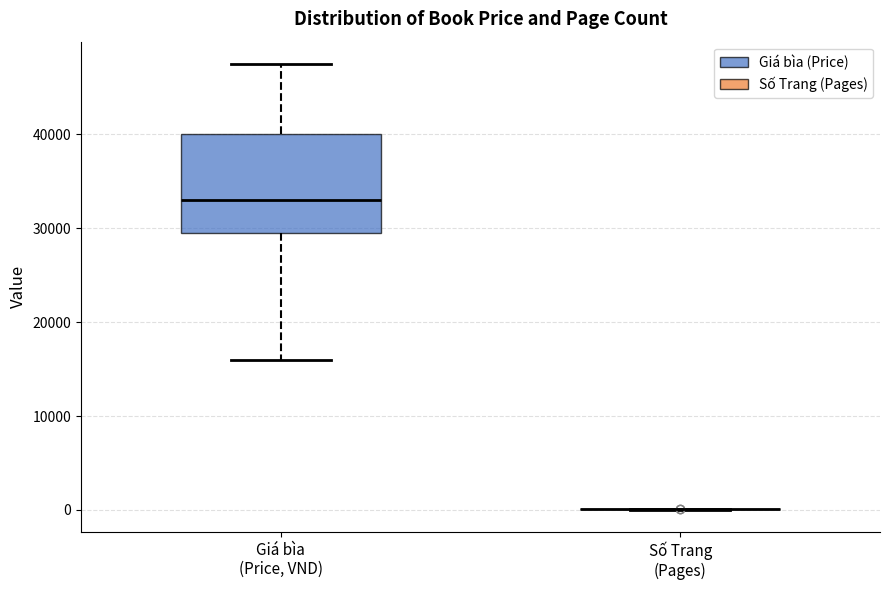

Reading left to right, transcribe this box plot: for each box, give where its median line is, the range the box spans, and where its two whiskers end, as read against the y-axis. The values are not printed on the chart, so give them approximately, as read against the axis.

Giá bìa (Price, VND): median 33000, box 30000 to 40000, whiskers 16000 to 48000
Số Trang (Pages): box collapsed to a line at 0, whiskers 0 to 0